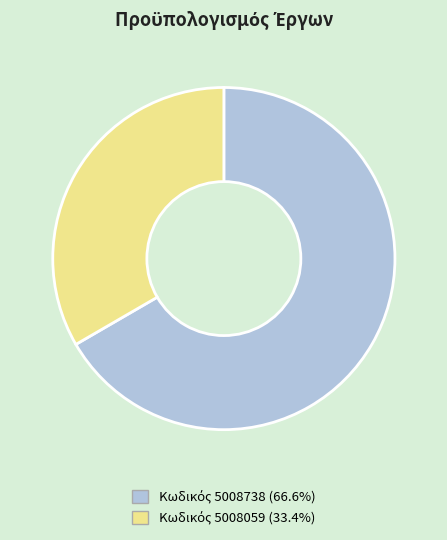

How many segments does this pie chart have?

2